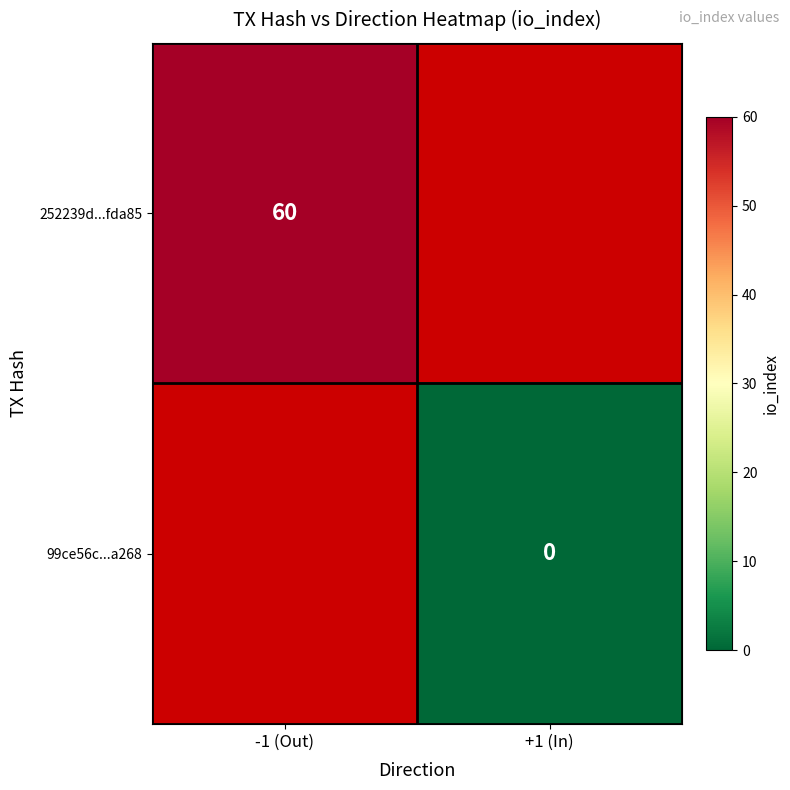

True or false: 252239d...fda85 has a value of 60 at -1 (Out).

True